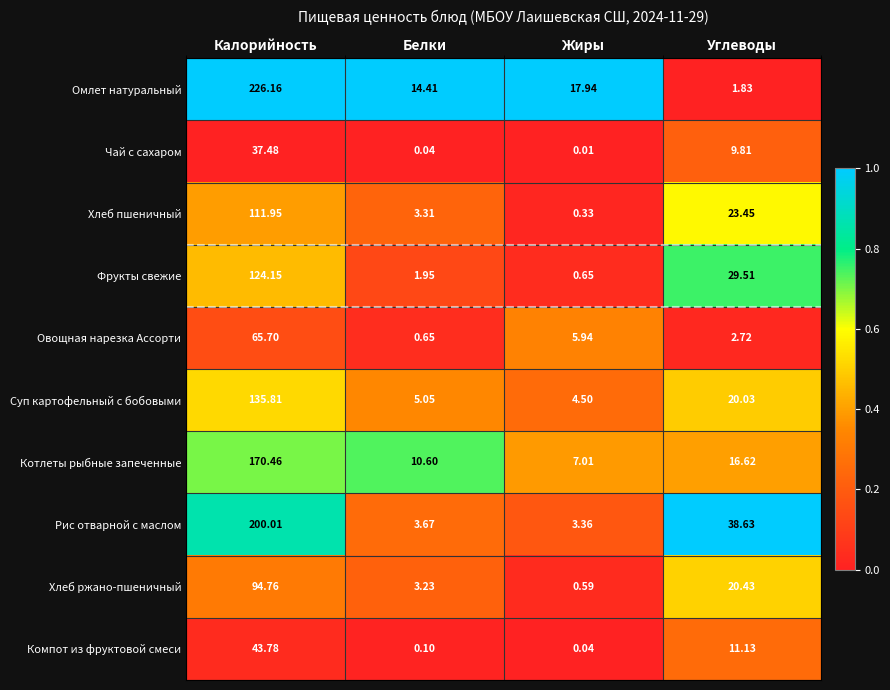

What is the difference between the highest and lowest values at Жиры?

17.9